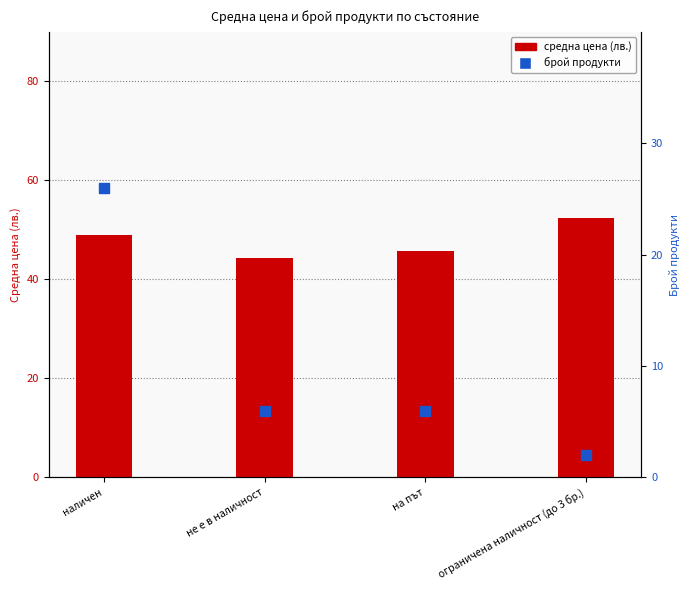

At which category is the sum across all series the highest?

наличен